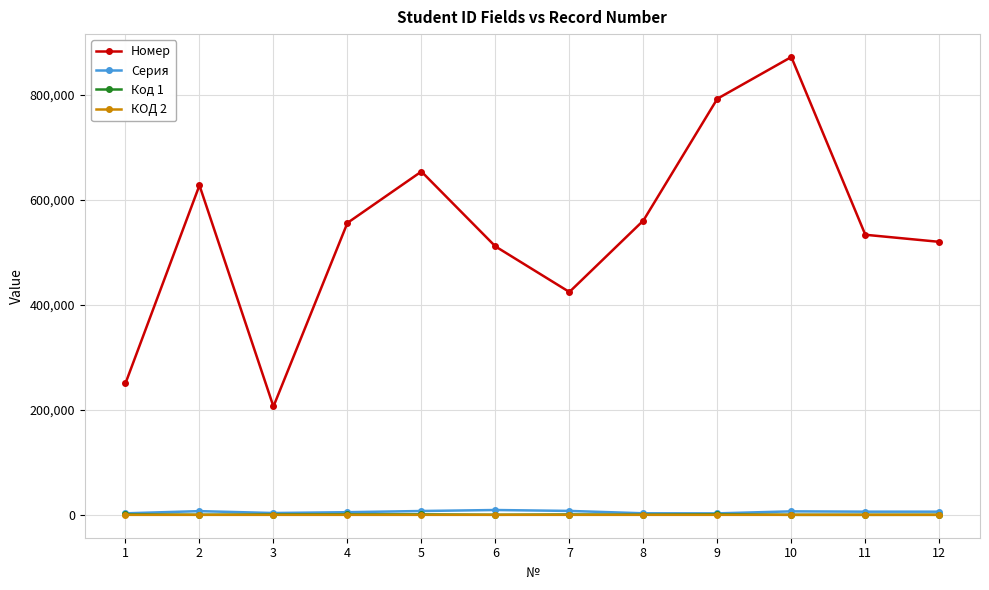

What is the value of the Серия point at the 9th from the left?

2772